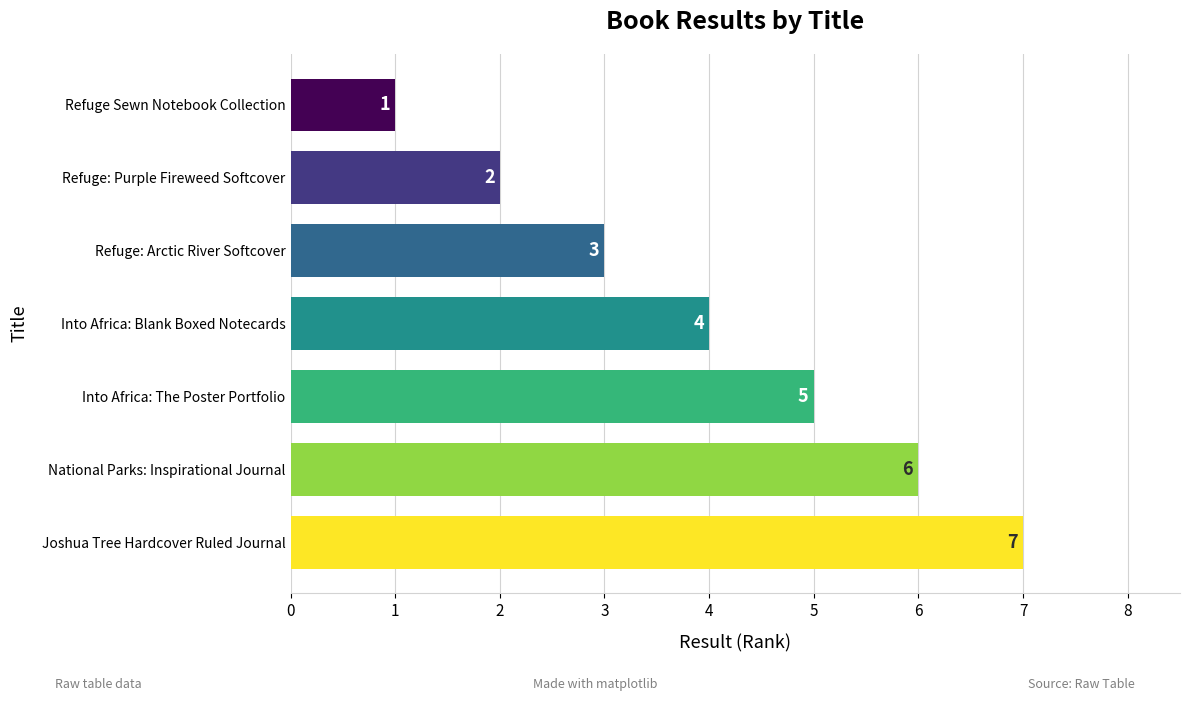

Are the bars grouped side by side (vs. stacked)?

No